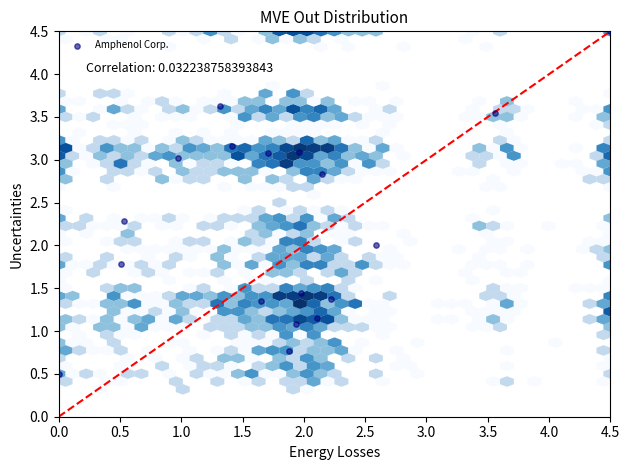

What is the range of X values (max minus min)?

4.5